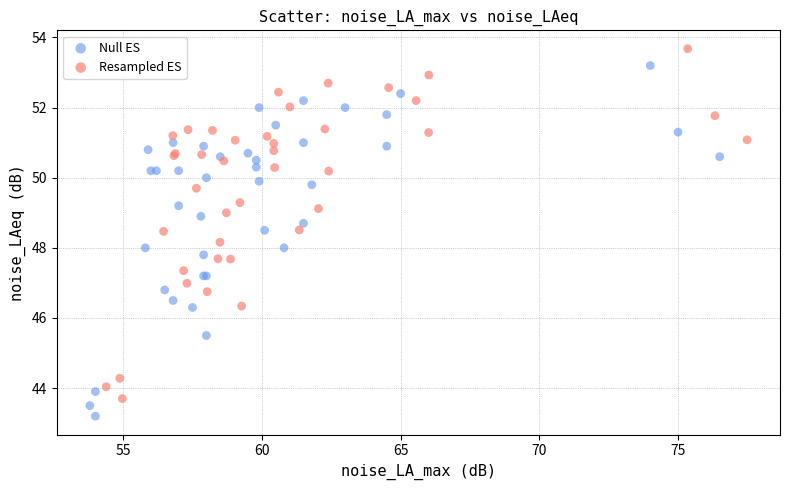

Which series contains the highest Y value?

Resampled ES